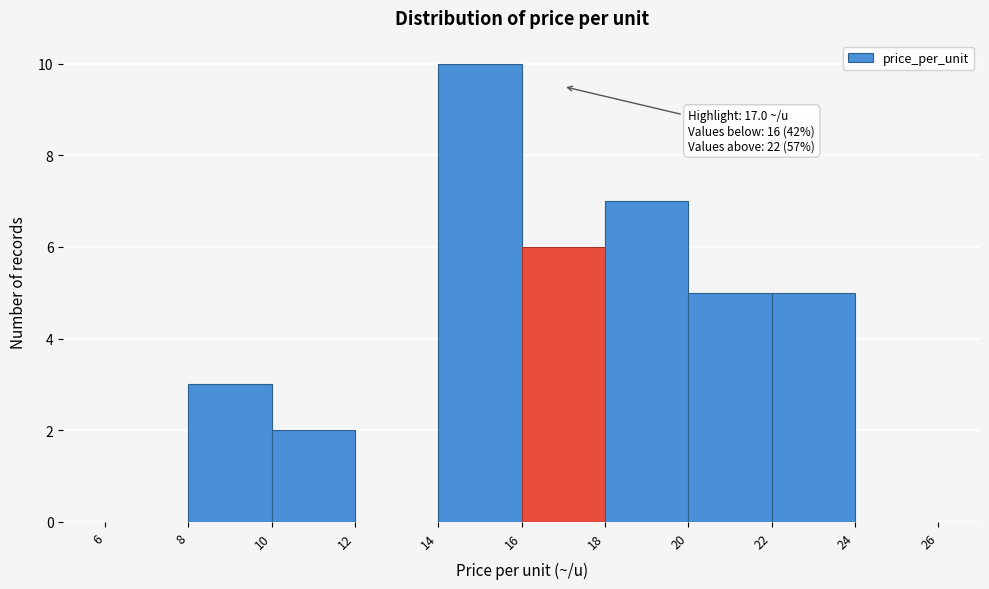

Over which range of the x-axis is the bar tallest?

14 to 16